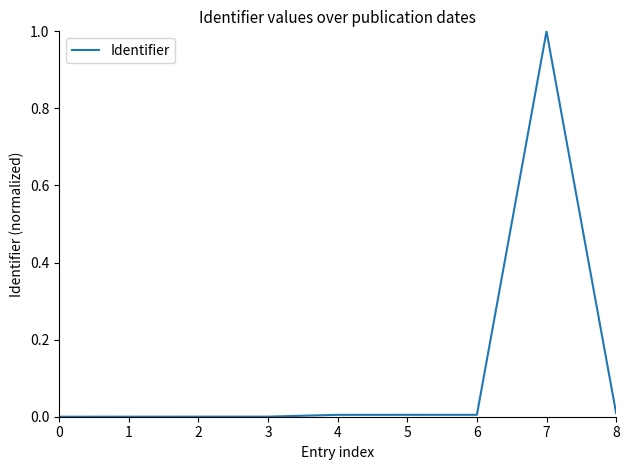

The chart shows a value of 0.0 at 8. True or false?

True